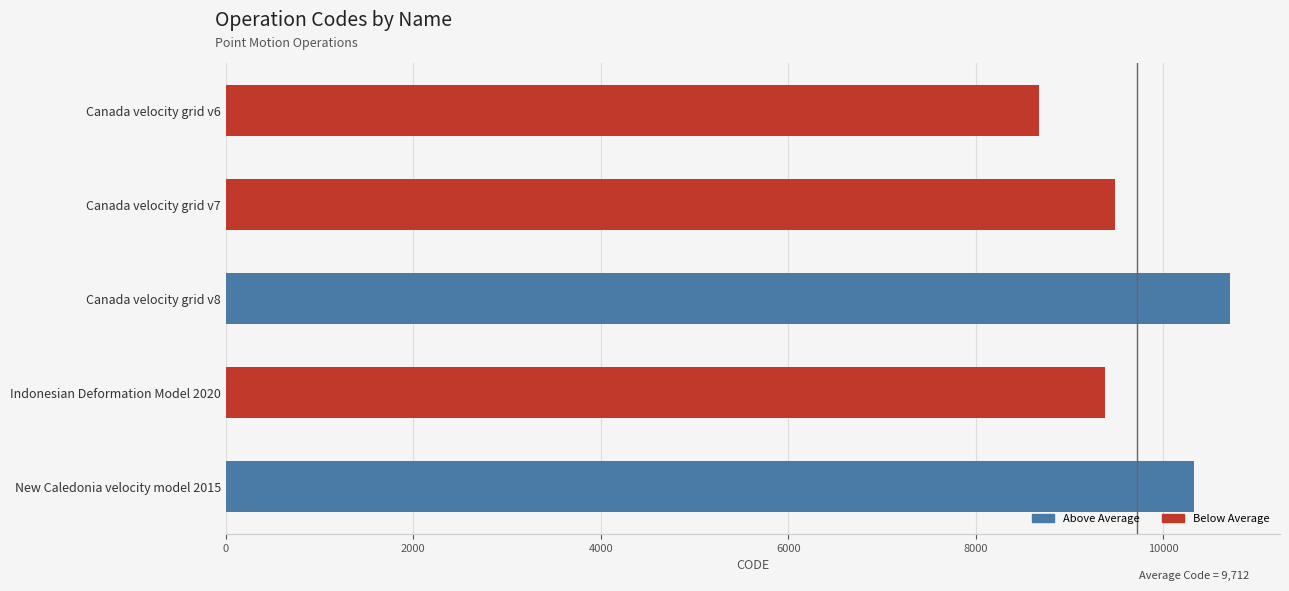

How many data points are less than 9483?

2